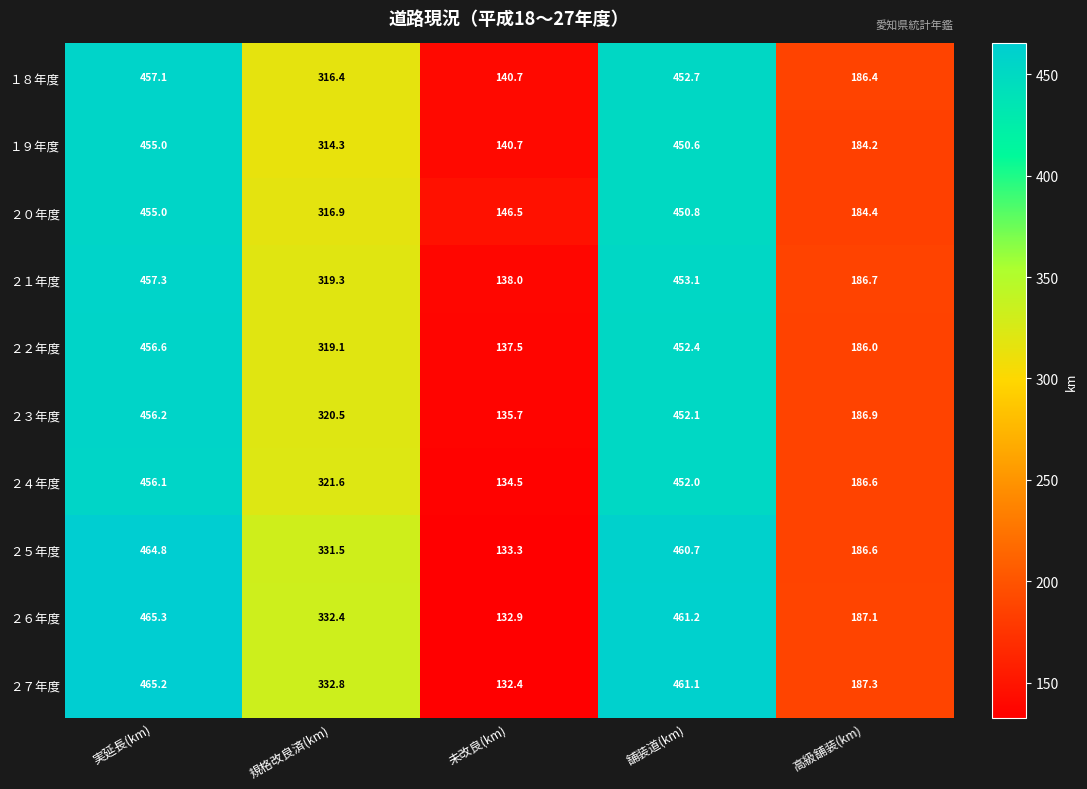

Where does the ２５年度 series first go above 331?

実延長(km)